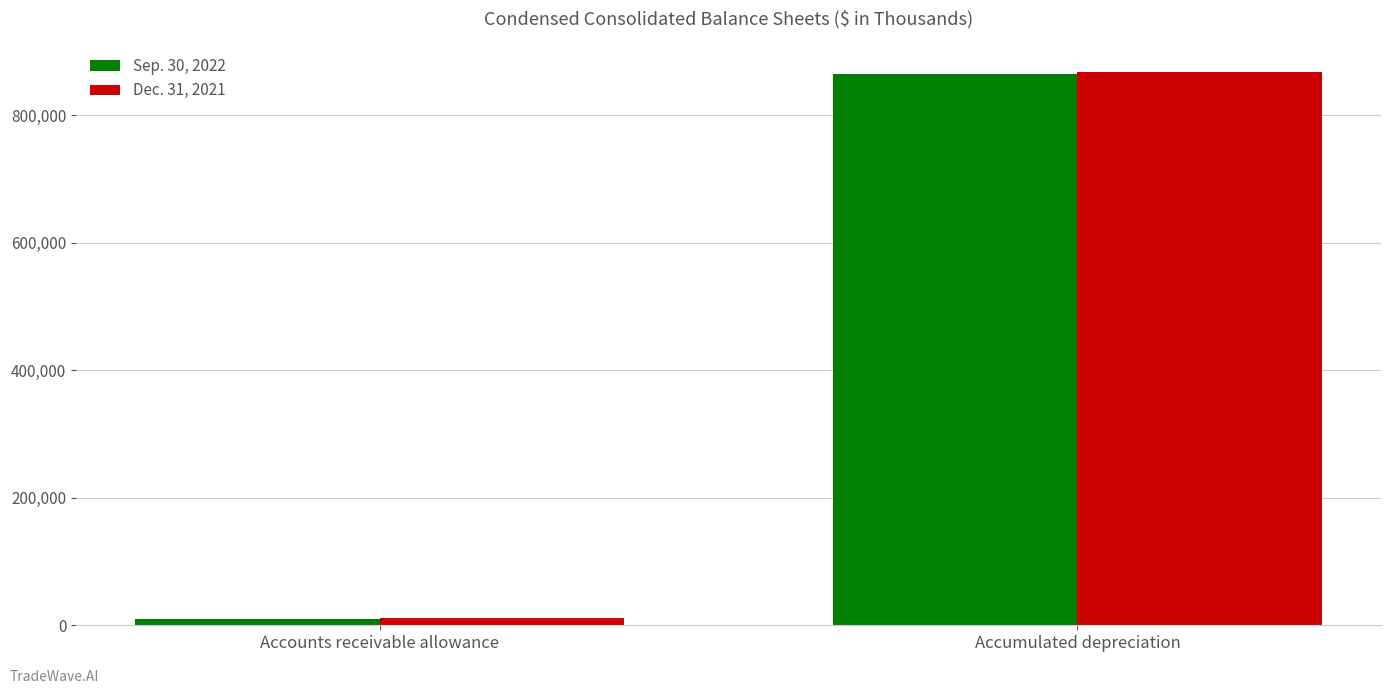

Which category has the highest value in the Sep. 30, 2022 series?

Accumulated depreciation